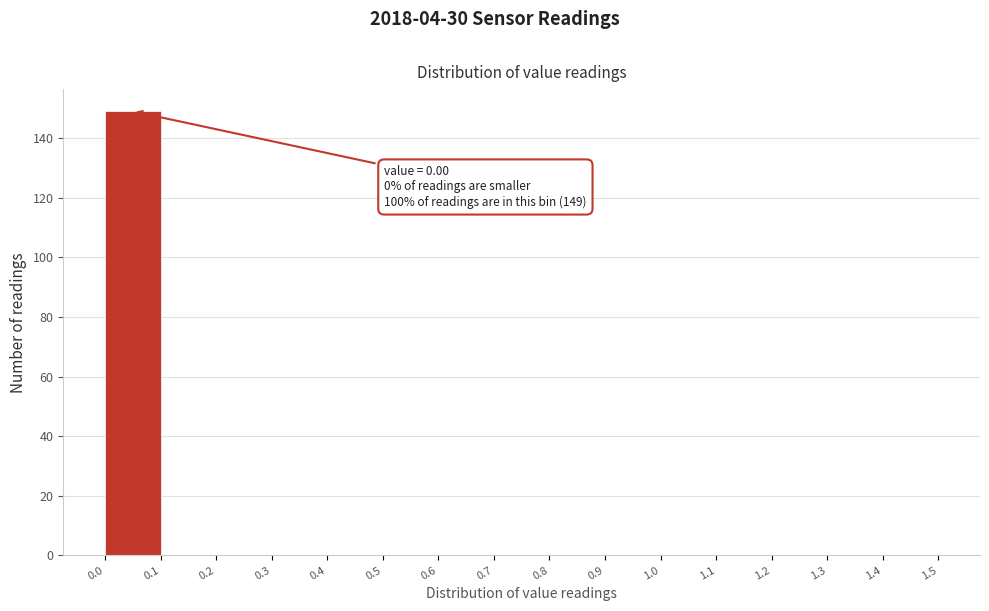

Which range on the x-axis has the tallest bar?

0.0 to 0.1